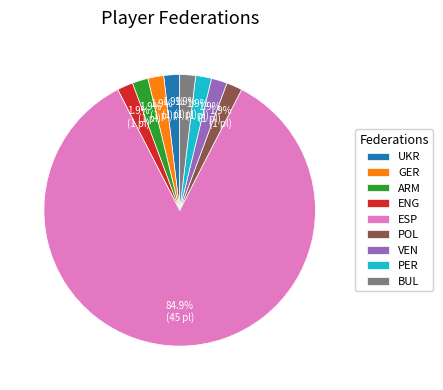

Between BUL and ESP, which is larger?

ESP